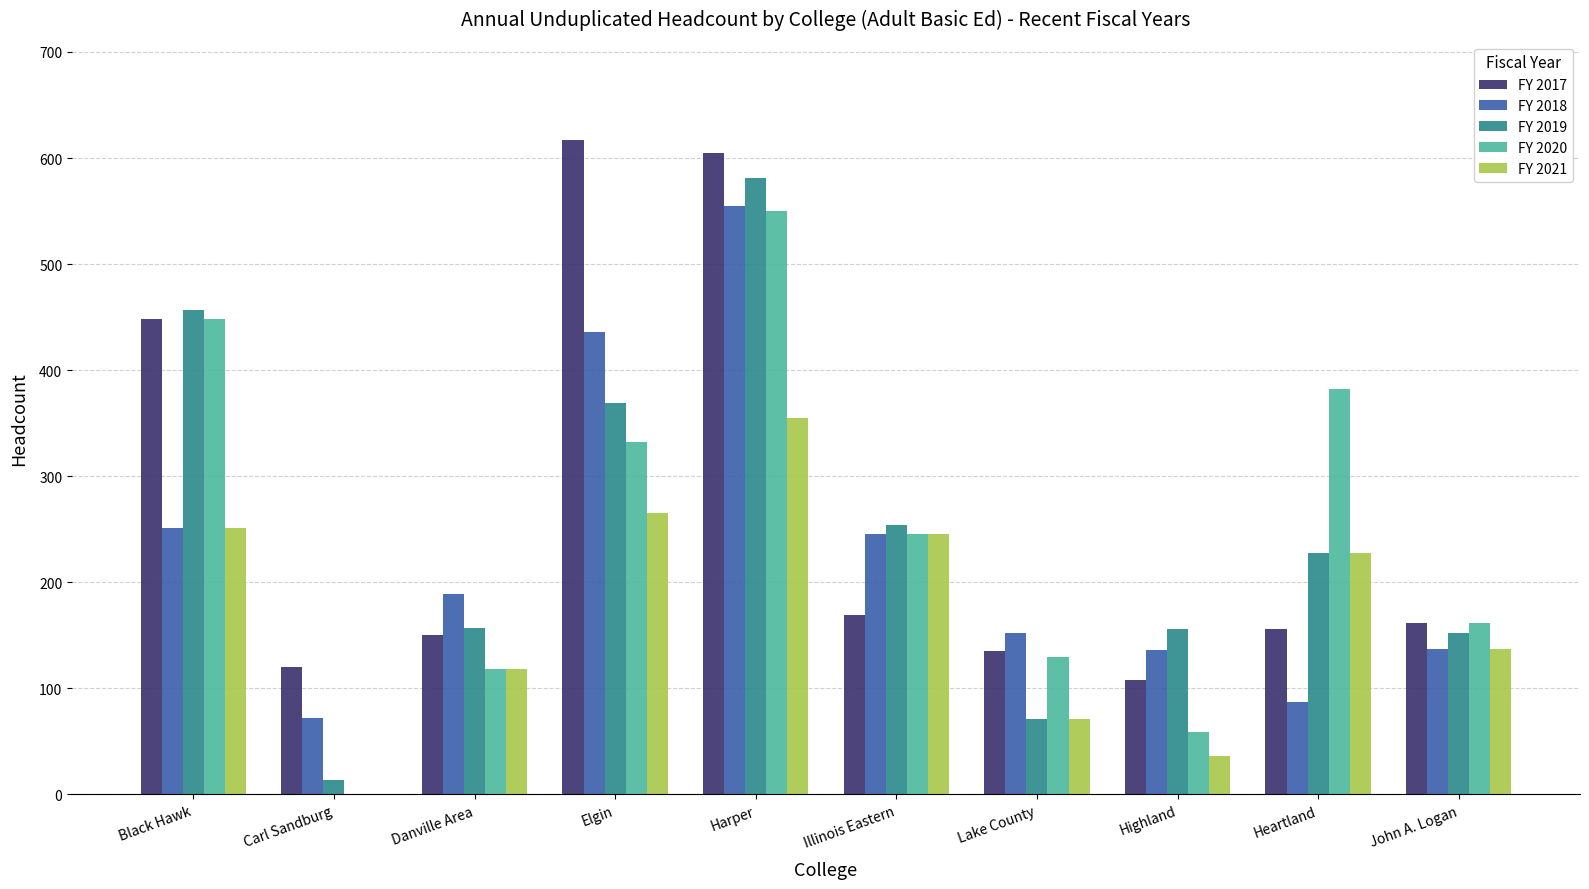

What is the maximum value shown in the chart?

617